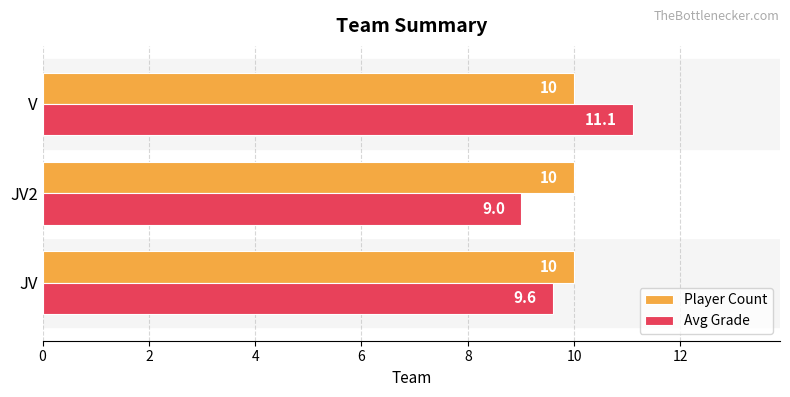

How many distinct data groups are displayed?

2